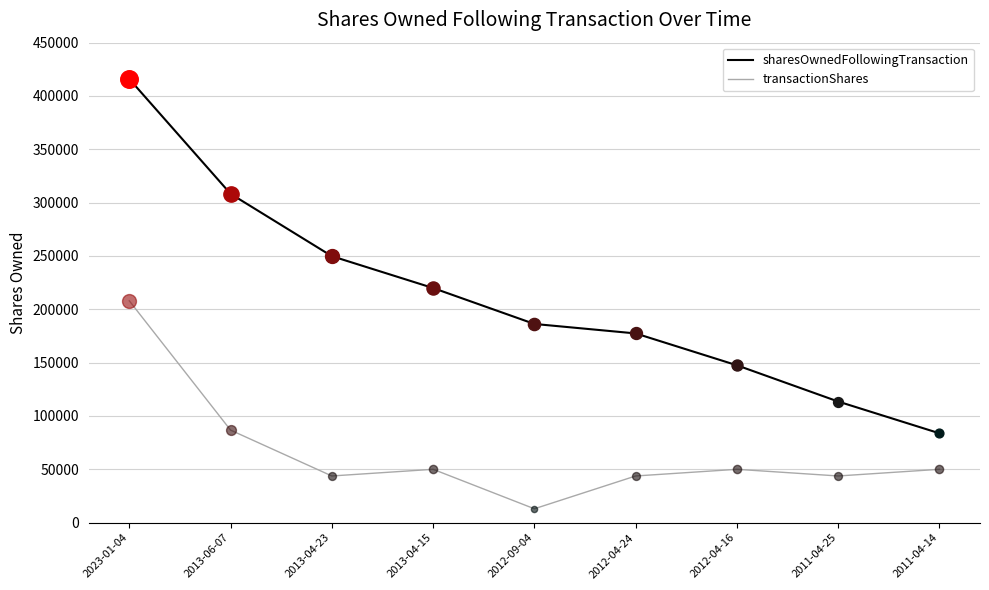

Which series has the widest spread of values?

sharesOwnedFollowingTransaction